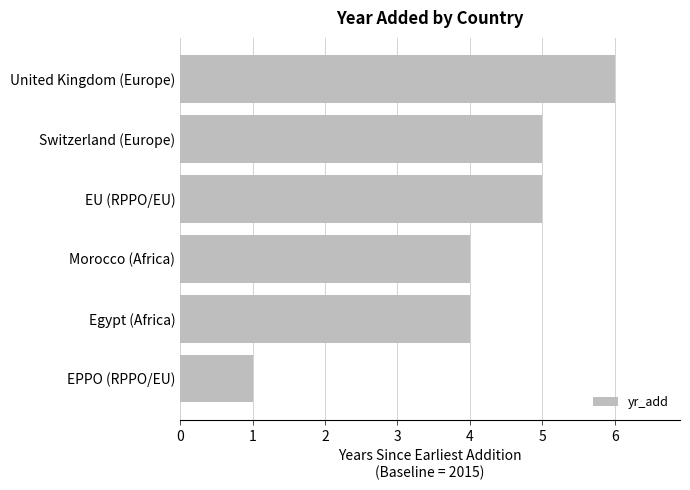

Approximately how many times larger is the value at Egypt (Africa) compared to United Kingdom (Europe)?

0.7